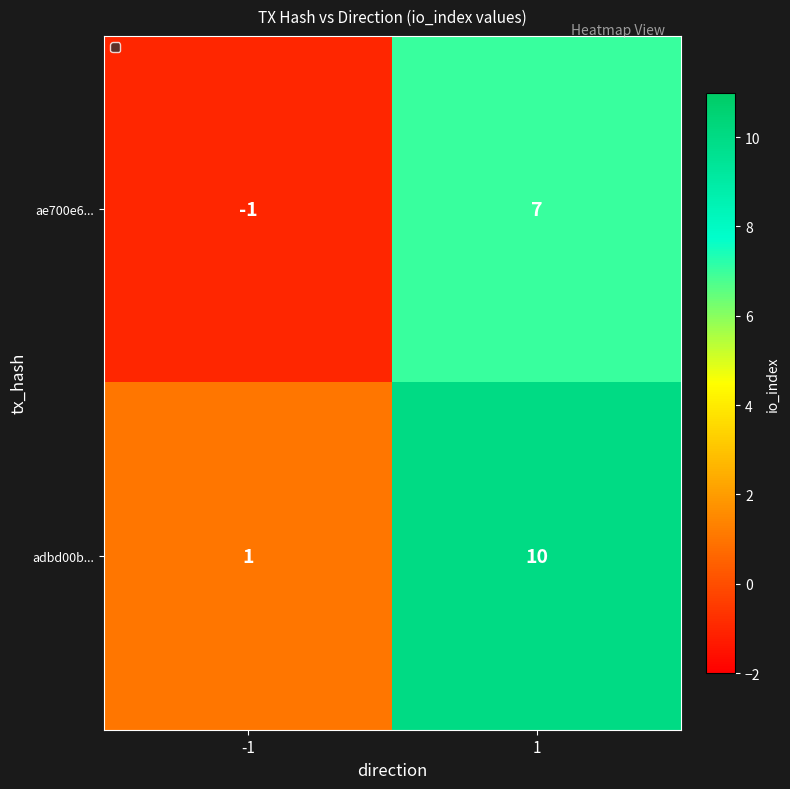

Rank the series by their maximum value, from lowest to highest.

ae700e6..., adbd00b...